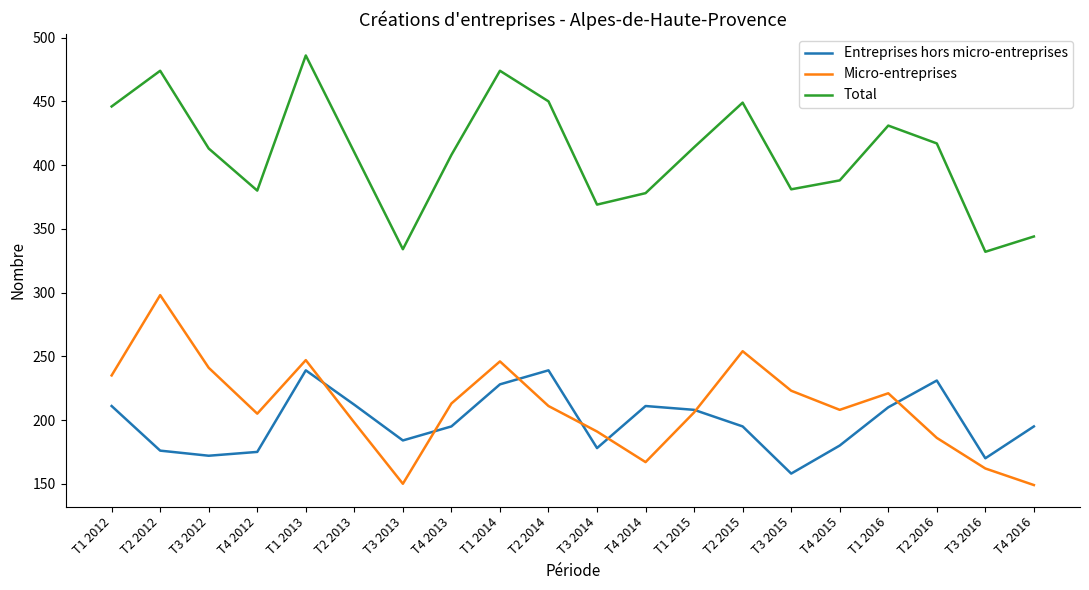

What is the minimum value for Micro-entreprises?

149